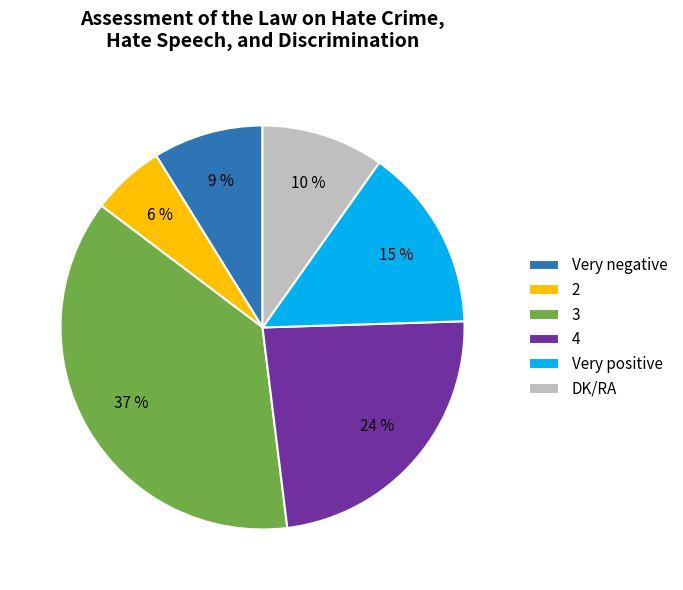

How many slices are in this pie chart?

6